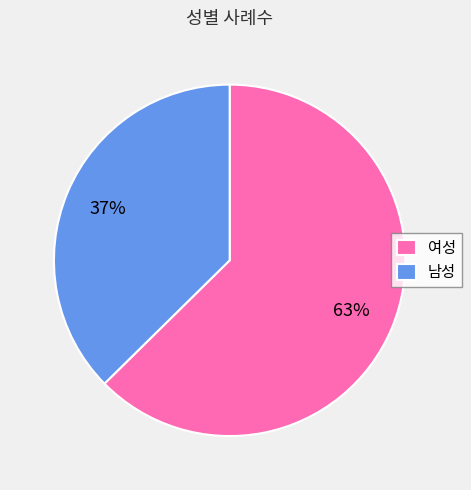

Which category has the smallest portion of the pie?

남성